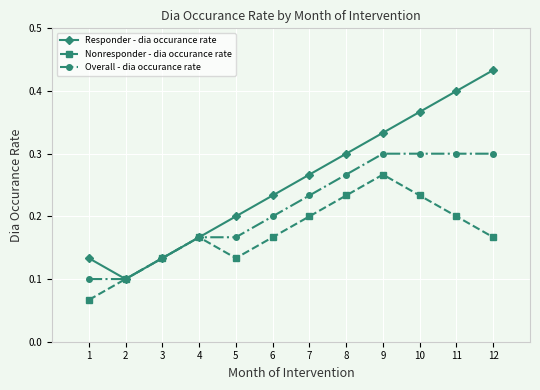

Count the Nonresponder - dia occurance rate values in the range 0 to 1.

12